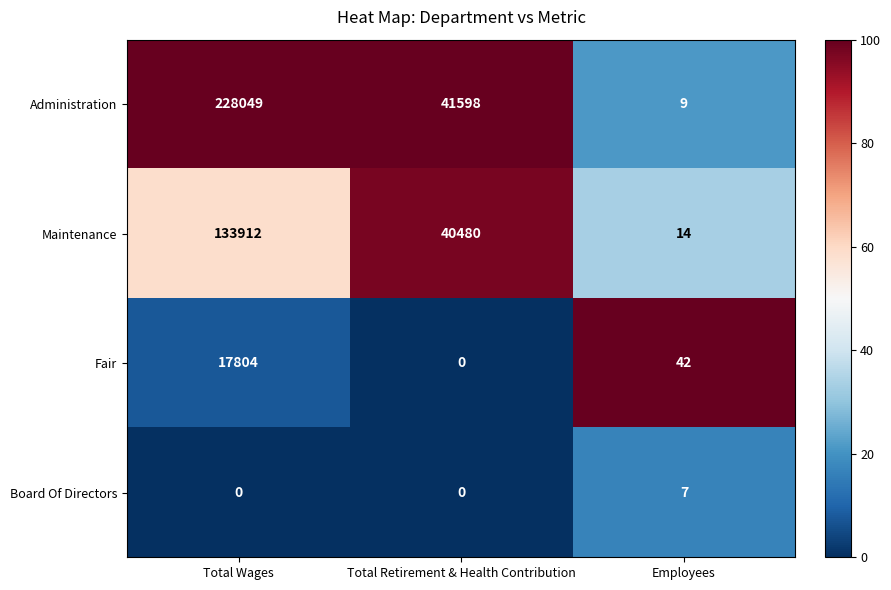

Reading left to right, extract all data points from this chart.

Administration: Total Wages=228049	Total Retirement & Health Contribution=41598	Employees=9
Maintenance: Total Wages=133912	Total Retirement & Health Contribution=40480	Employees=14
Fair: Total Wages=17804	Total Retirement & Health Contribution=0	Employees=42
Board Of Directors: Total Wages=0	Total Retirement & Health Contribution=0	Employees=7